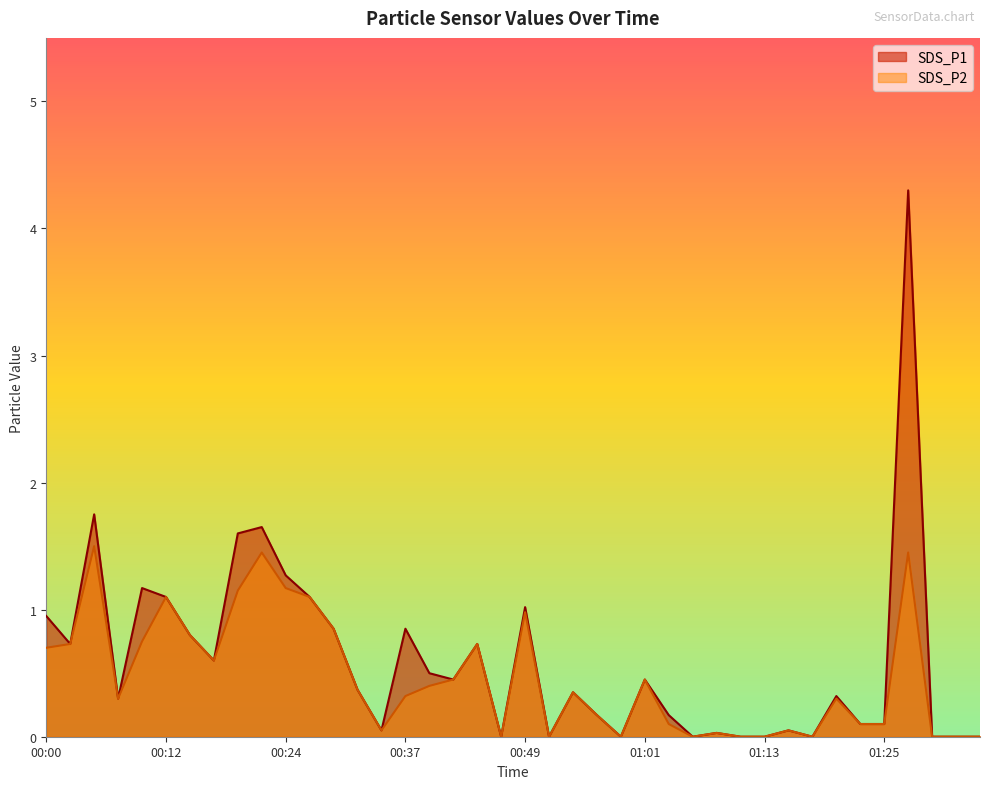

At which label is SDS_P2 closest to 0?

00:46